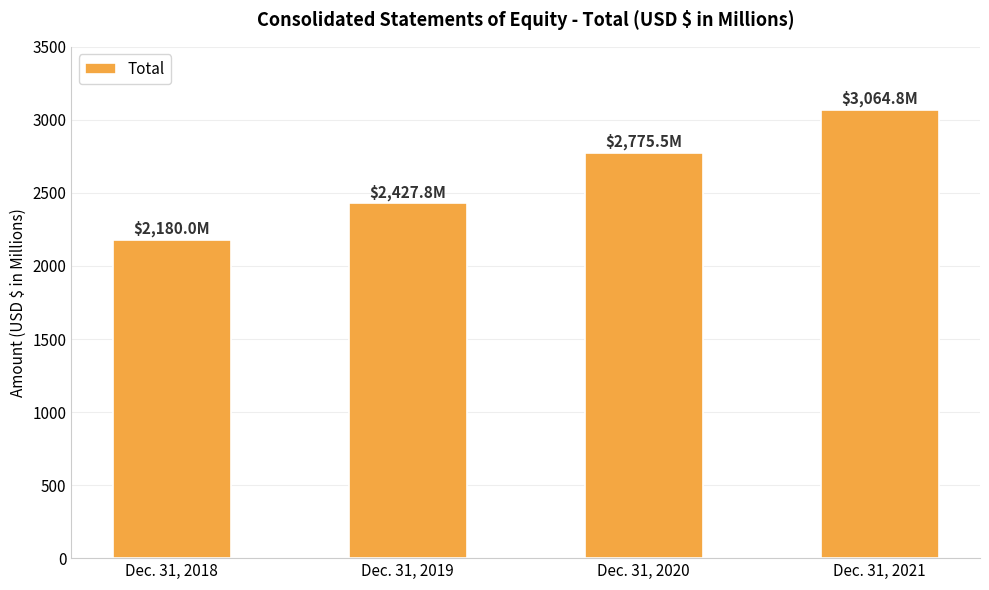

What is the ratio of the value at Dec. 31, 2018 to the value at Dec. 31, 2020?

0.8